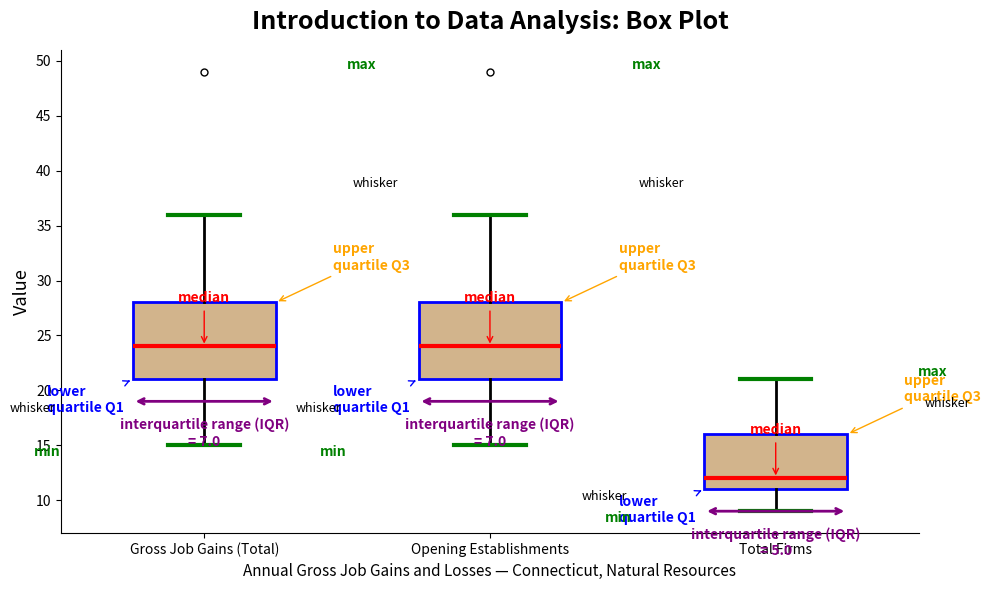

Reading left to right, transcribe this box plot: for each box, give where its median line is, the range the box spans, and where its two whiskers end, as read against the y-axis. The values are not printed on the chart, so give them approximately, as read against the axis.

Gross Job Gains (Total): median 24, box 21 to 28, whiskers 15 to 36
Opening Establishments: median 24, box 21 to 28, whiskers 15 to 36
Total Firms: median 12, box 11 to 16, whiskers 9 to 21